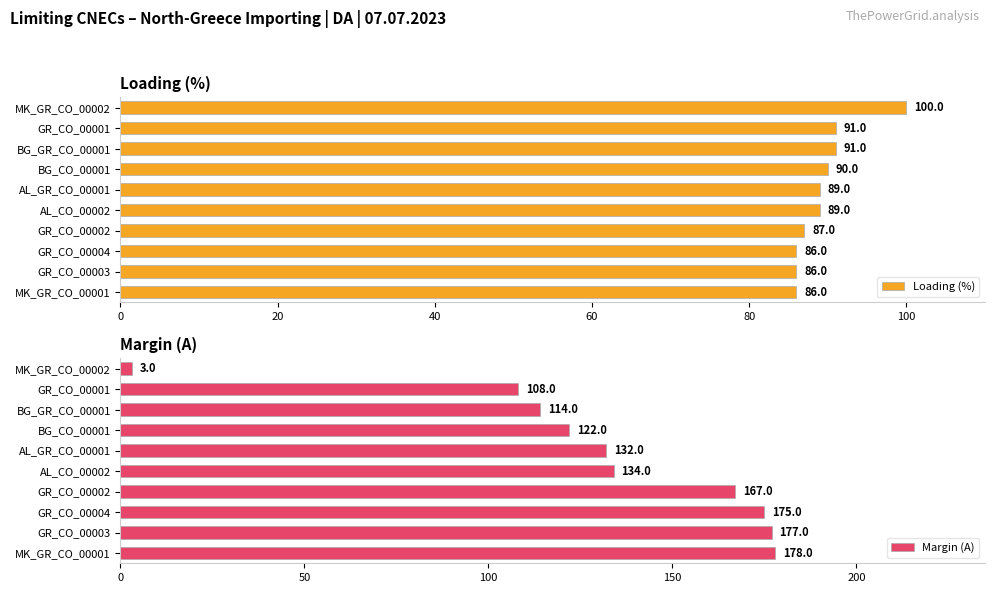

Rank the series by their average value, from lowest to highest.

Loading (%), Margin (A)